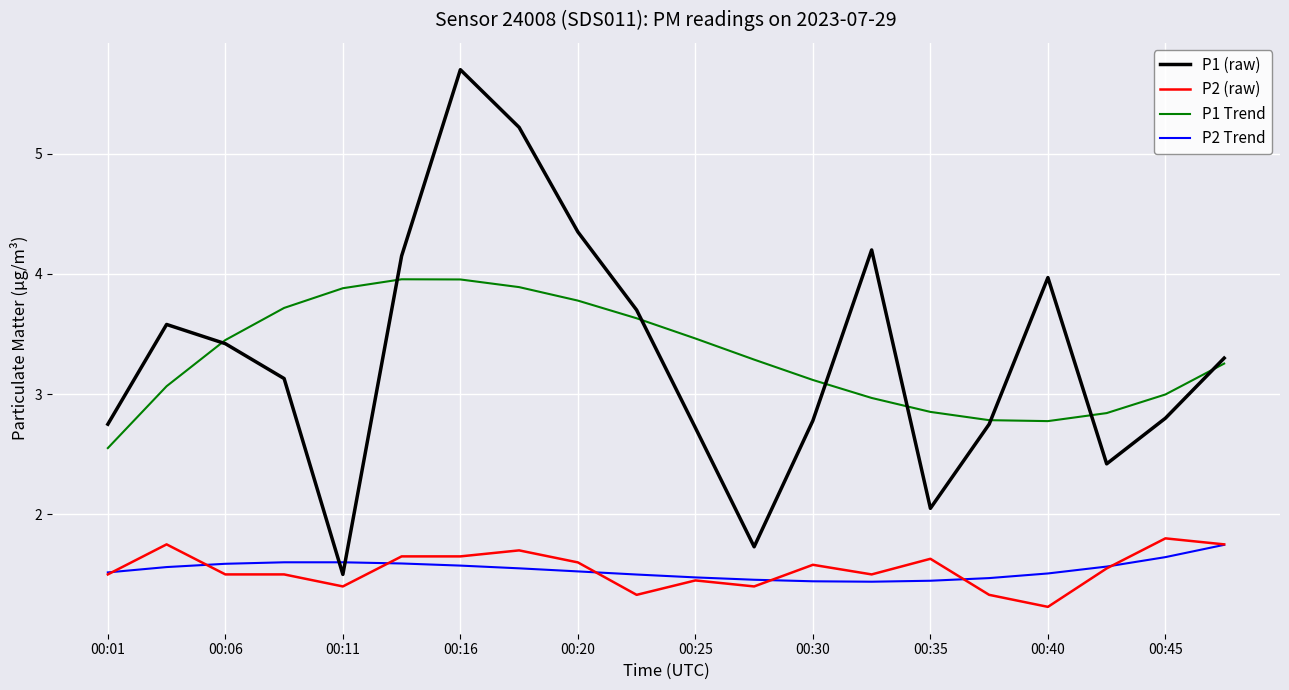

What is the maximum value shown in the chart?

5.7